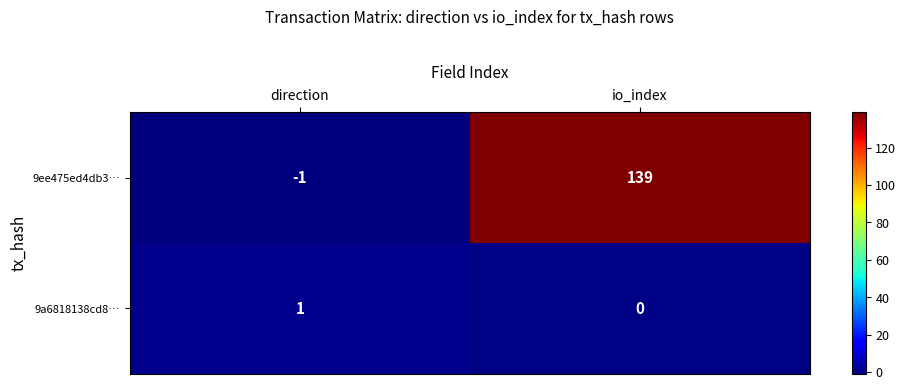

Reading right to left, transcribe all the data shown in this chart.

9ee475ed4db3…: 139	-1
9a6818138cd8…: 0	1